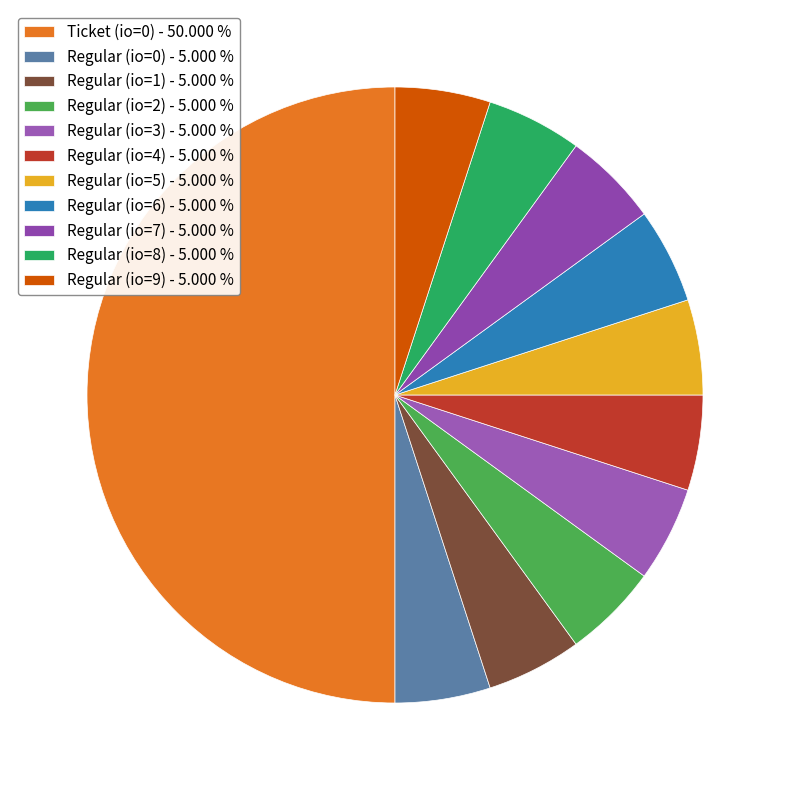

Count the number of slices in the pie.

11